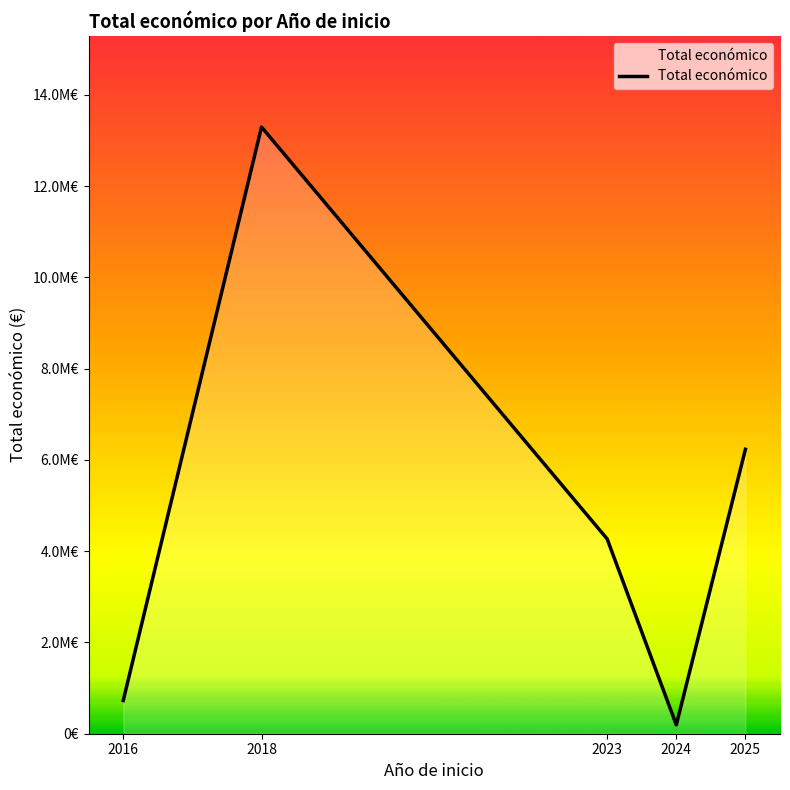

Is this an area chart (filled region under the line)?

Yes